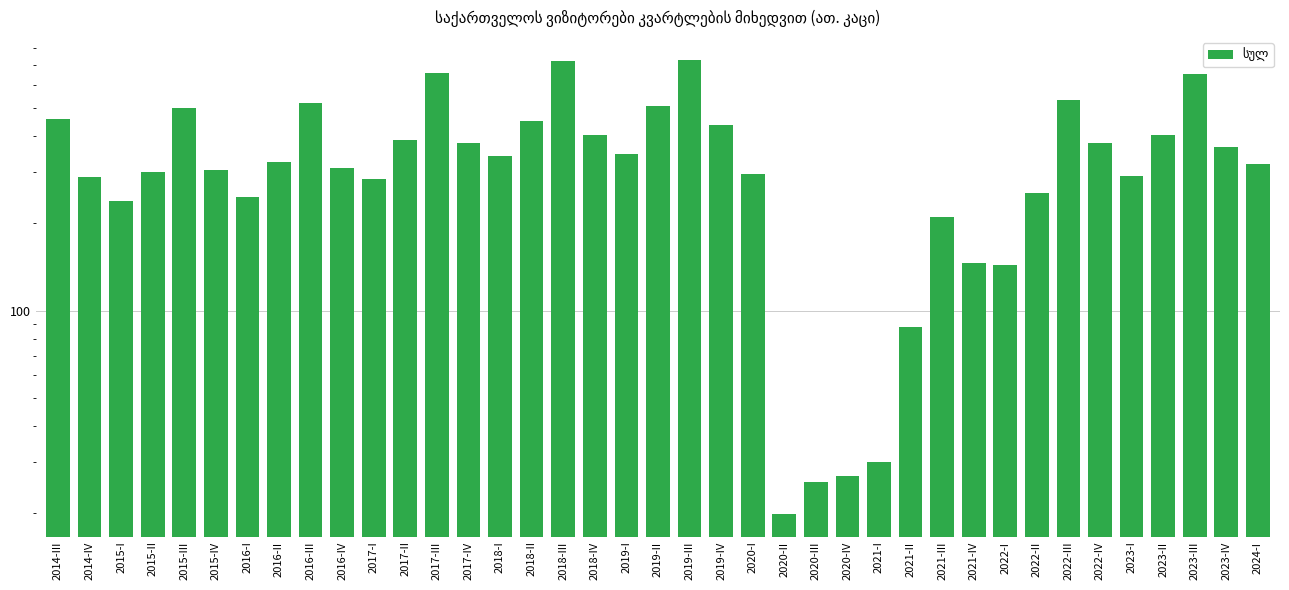

How many distinct data groups are displayed?

1